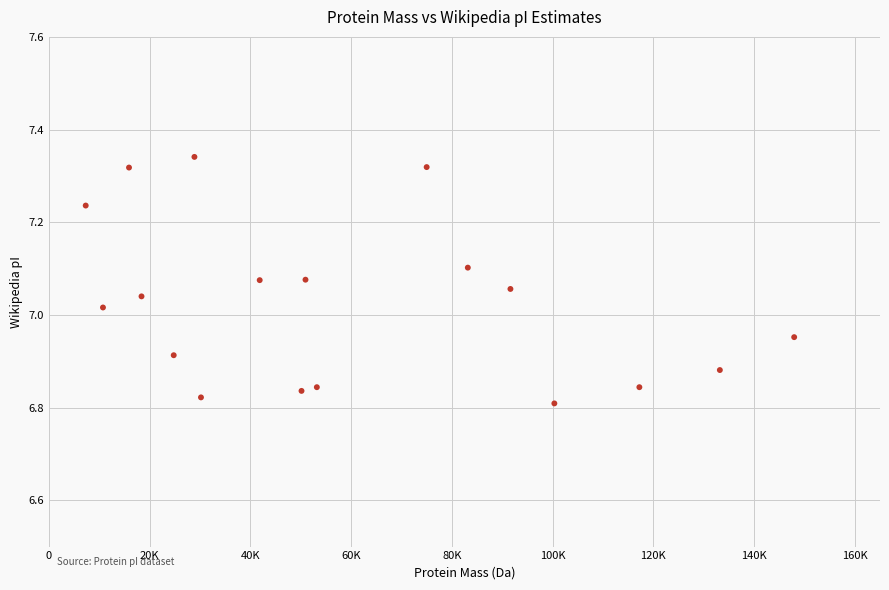

What is the range of X values (max minus min)?

140677.8